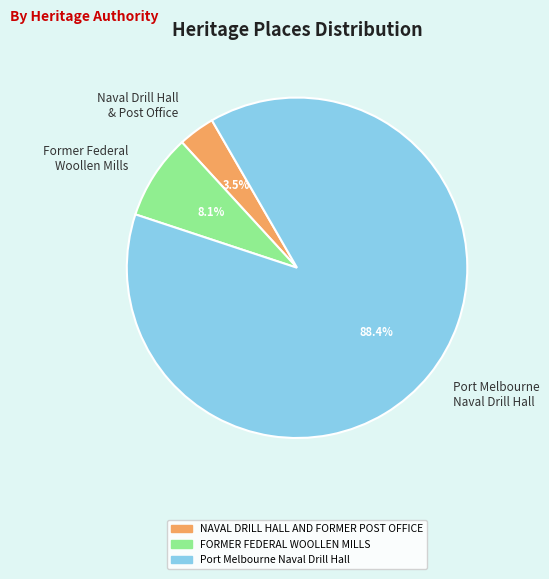

Combined, what portion of the pie is Port Melbourne Naval Drill Hall and Former Federal Woollen Mills?

96.5%